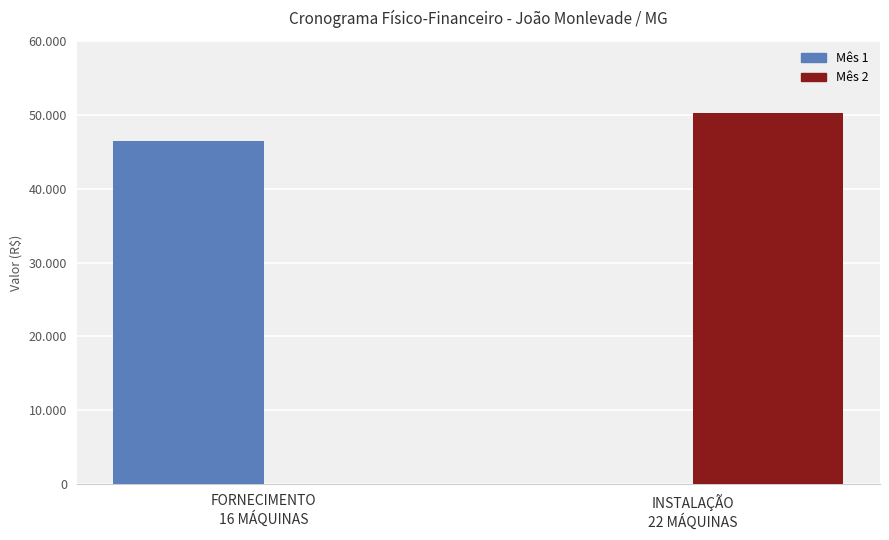

List the series in order of their overall mean, lowest first.

Mês 1, Mês 2